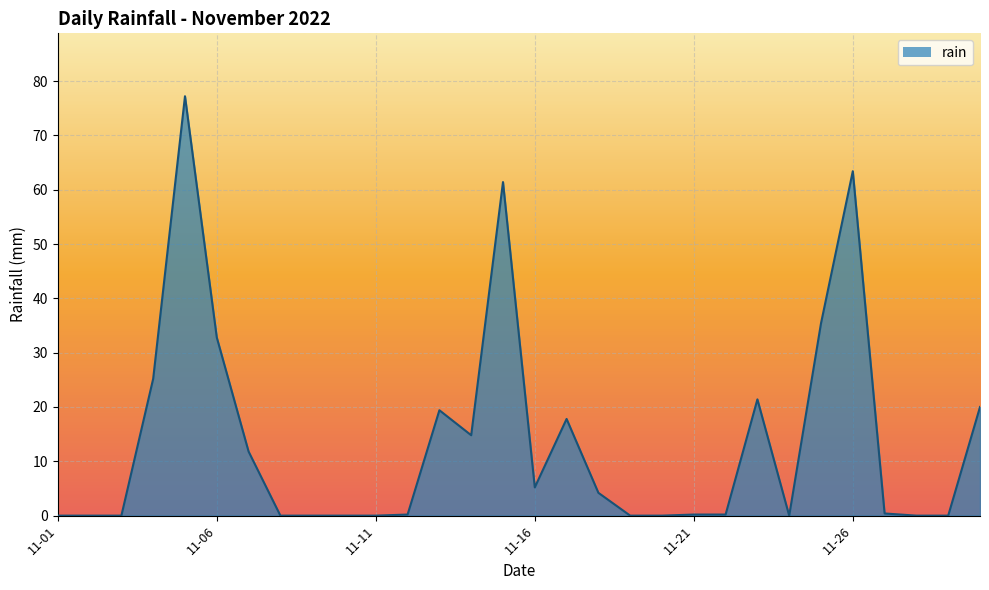

What is the greatest value displayed?

77.2